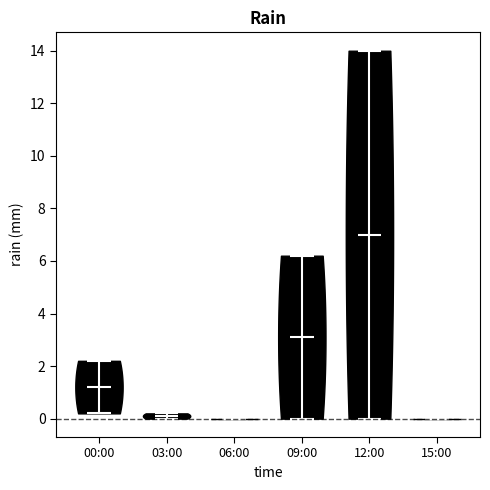

Where does the median line of the violin for 06:00 sit on the y-axis? The values are not printed on the chart, so give them approximately, as read against the axis.

0.0